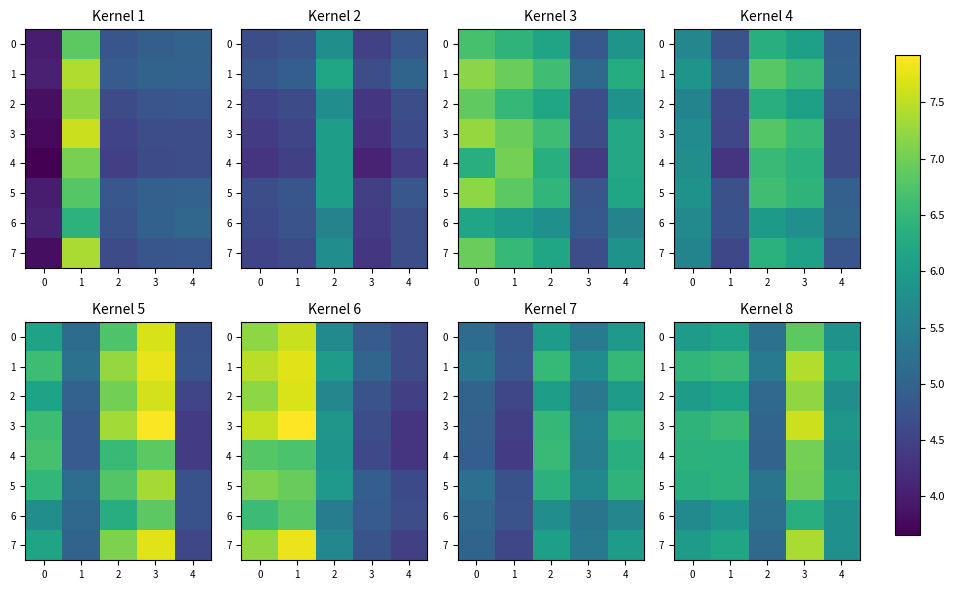

How many values in the 0 series exceed 6?

3